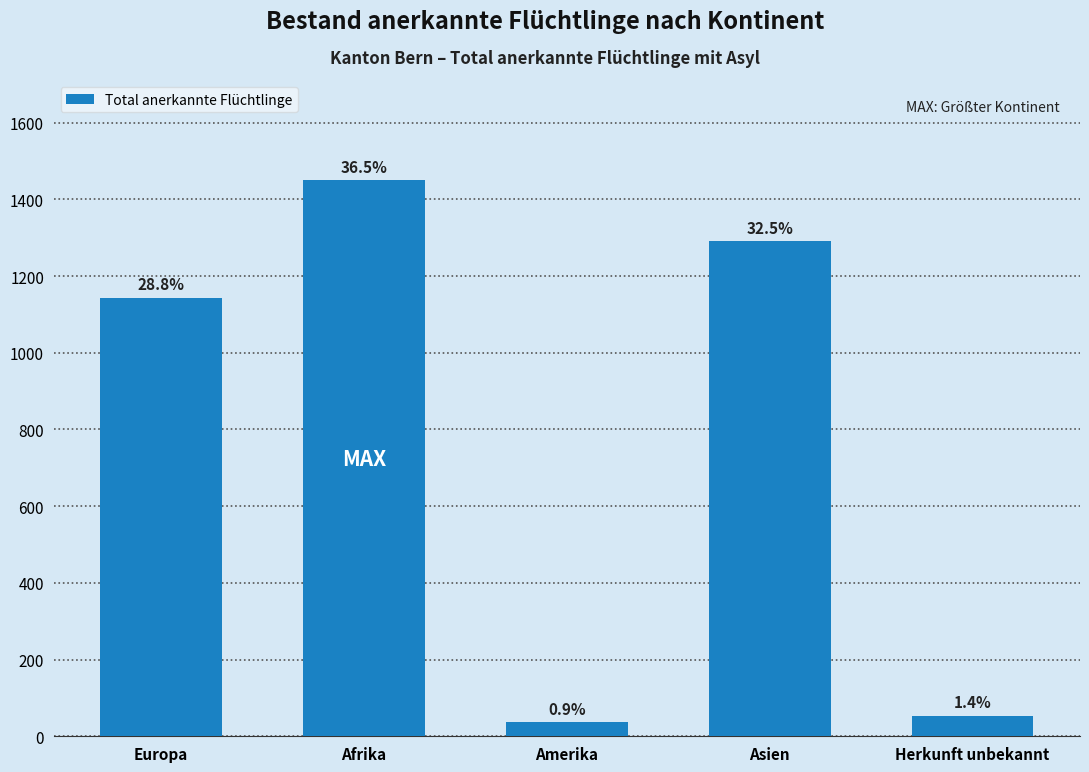

What is the sum of all values?

3973